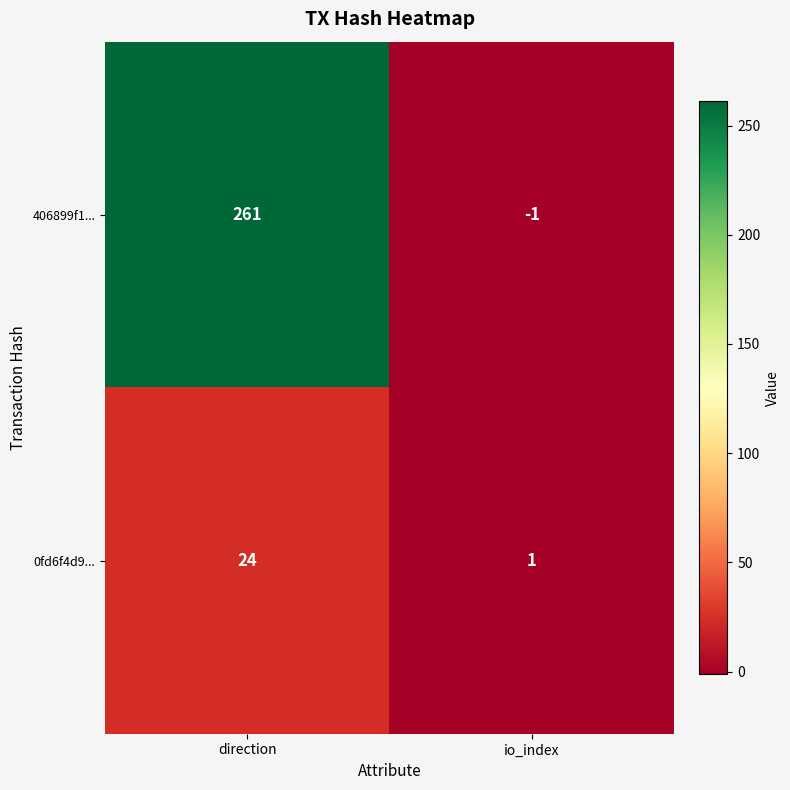

At which category does the chart reach its minimum across all series?

io_index